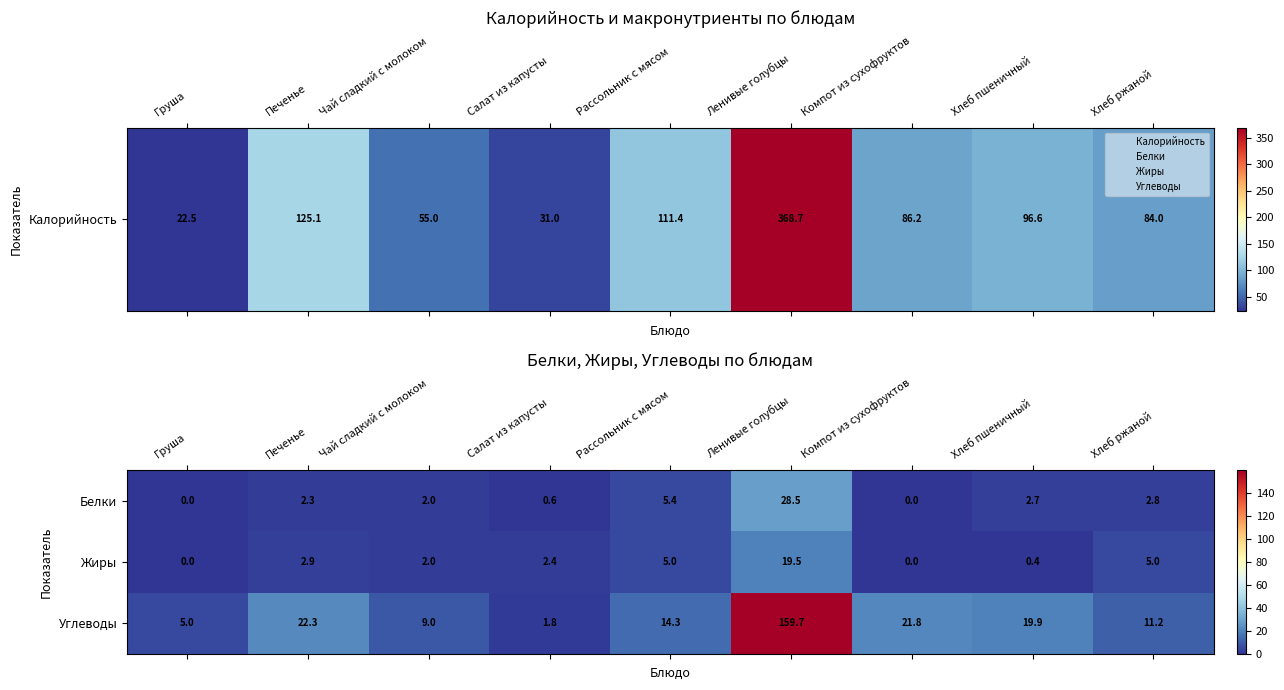

How many values in Жиры are above zero?

7